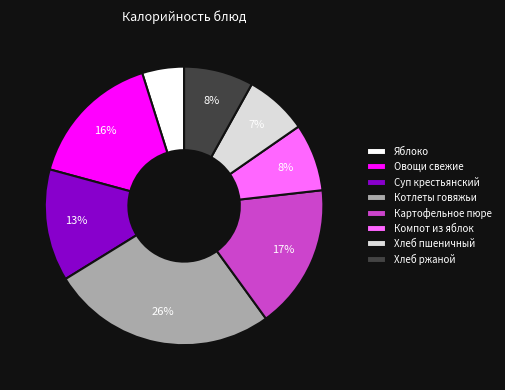

Do Суп крестьянский and Хлеб ржаной together represent more than half of the pie?

No